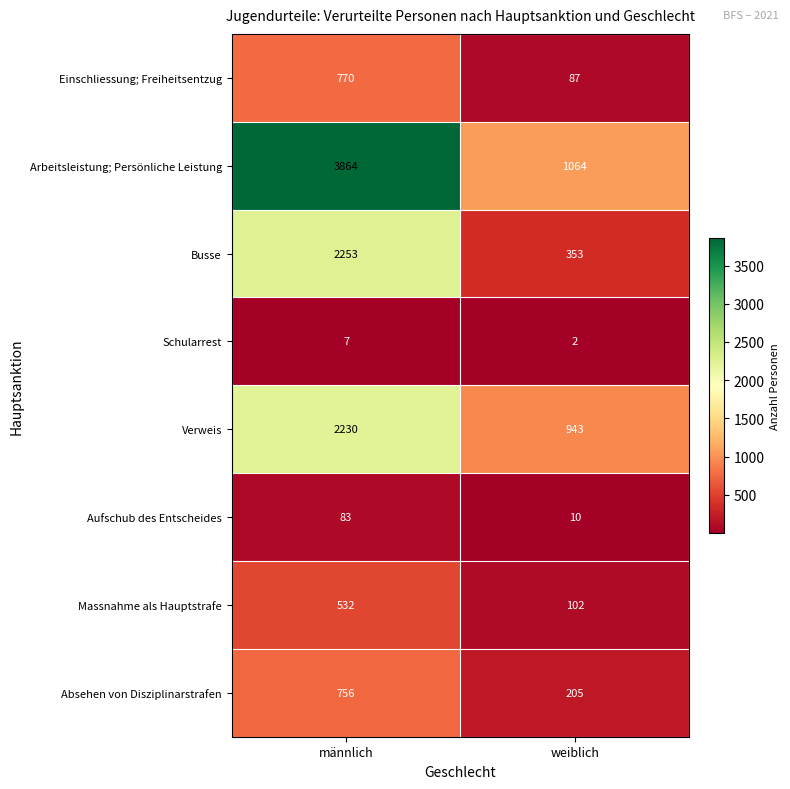

What is the average value of the Arbeitsleistung; Persönliche Leistung series?

2464